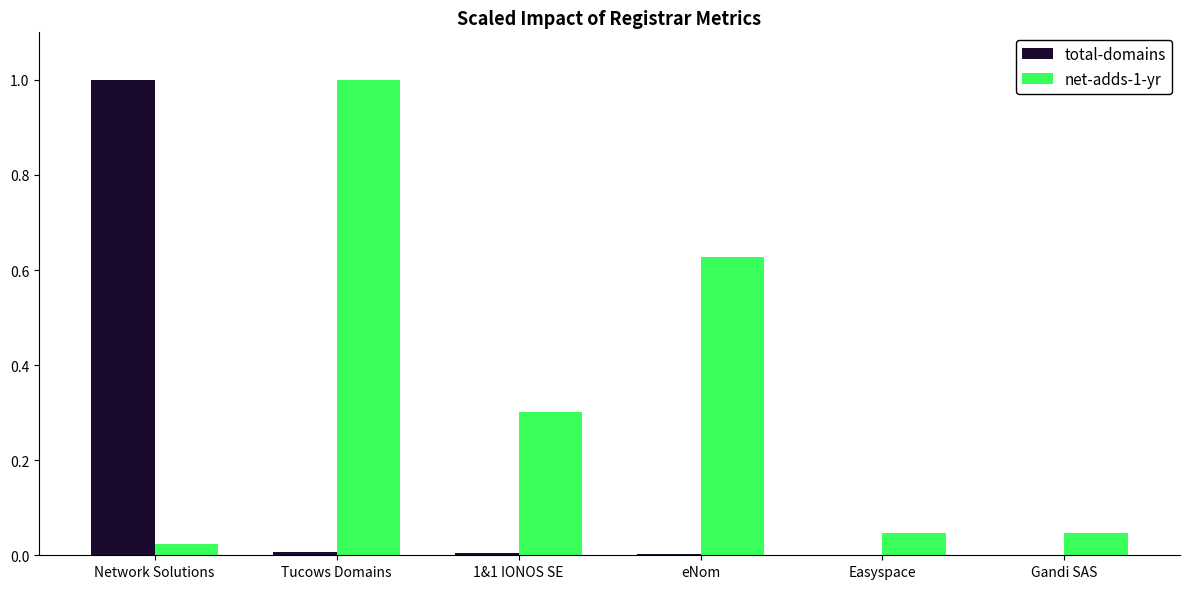

True or false: net-adds-1-yr has a value of 0.4 at 1&1 IONOS SE.

False